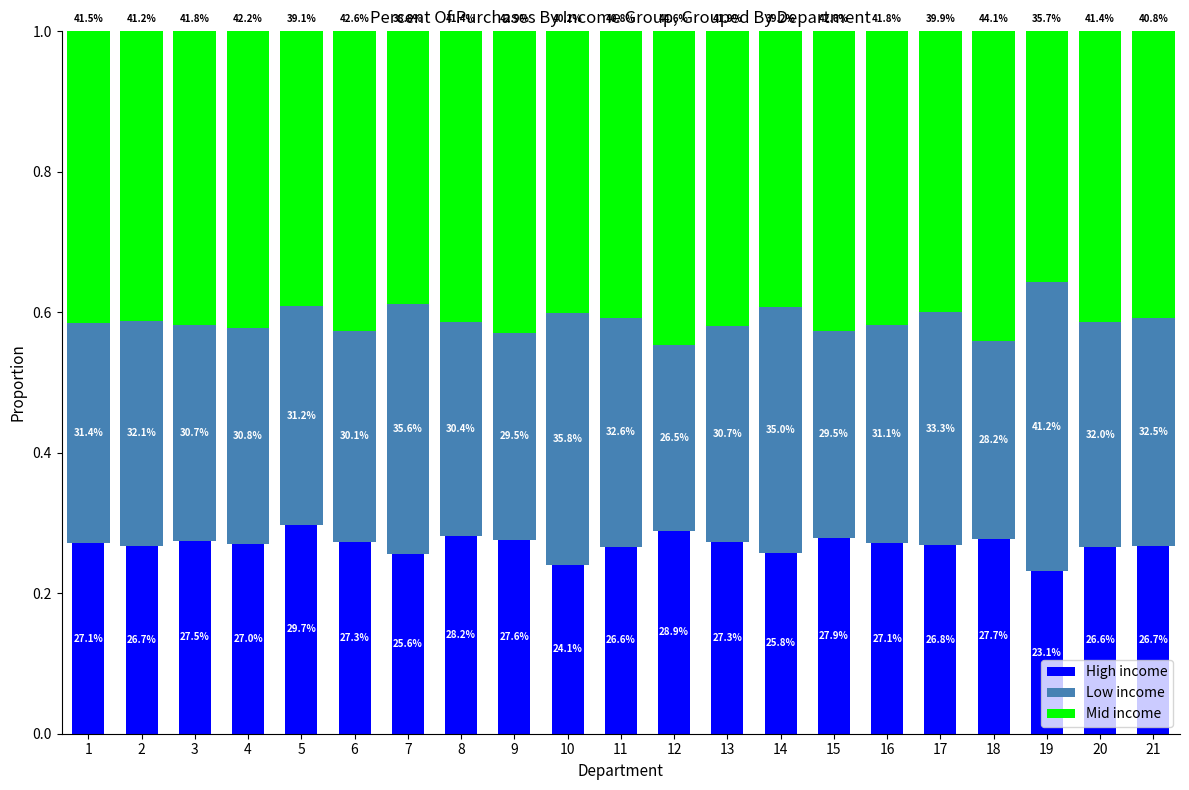

What are all the series names shown in the legend?

High income, Low income, Mid income